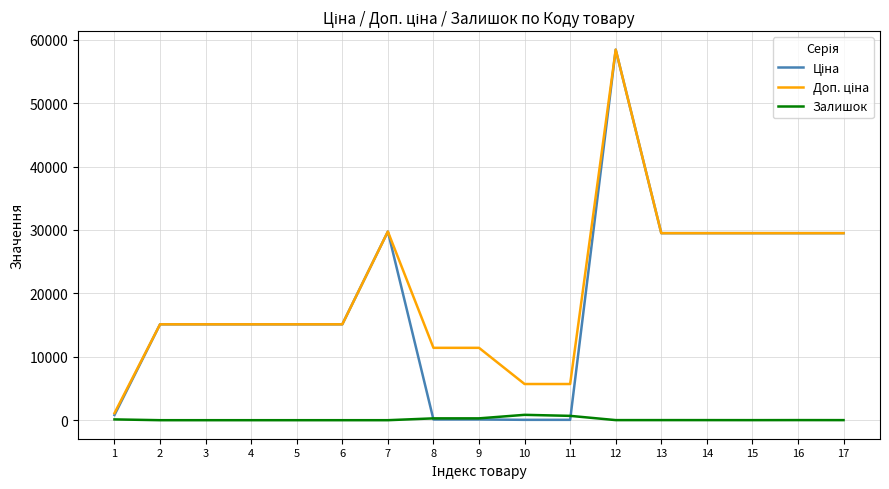

Does the chart have visible grid lines?

Yes